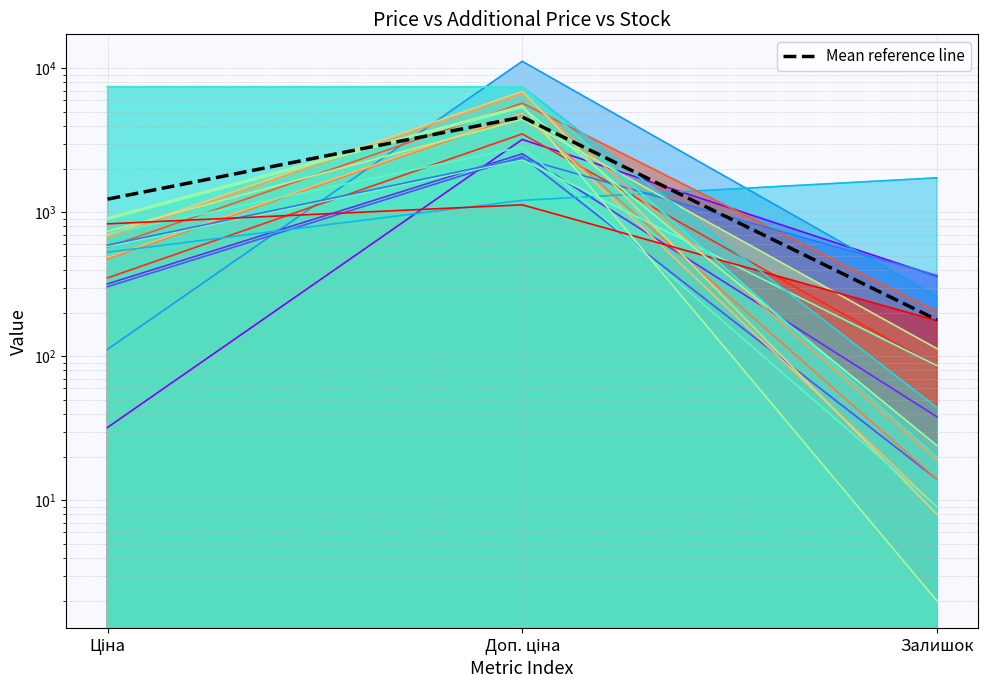

What is the difference between the second highest and minimum values?

1054.9